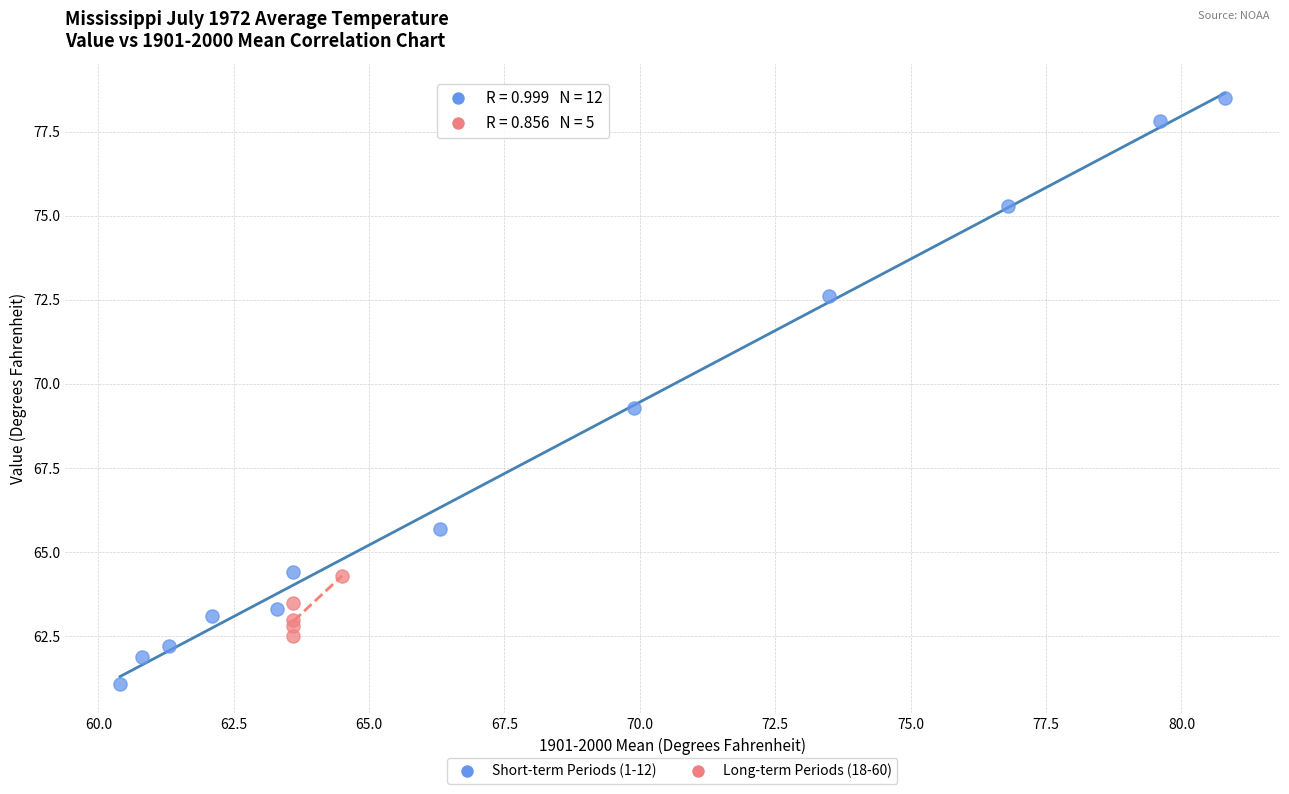

Which series has the widest spread of Y values?

Short-term Periods (1-12)